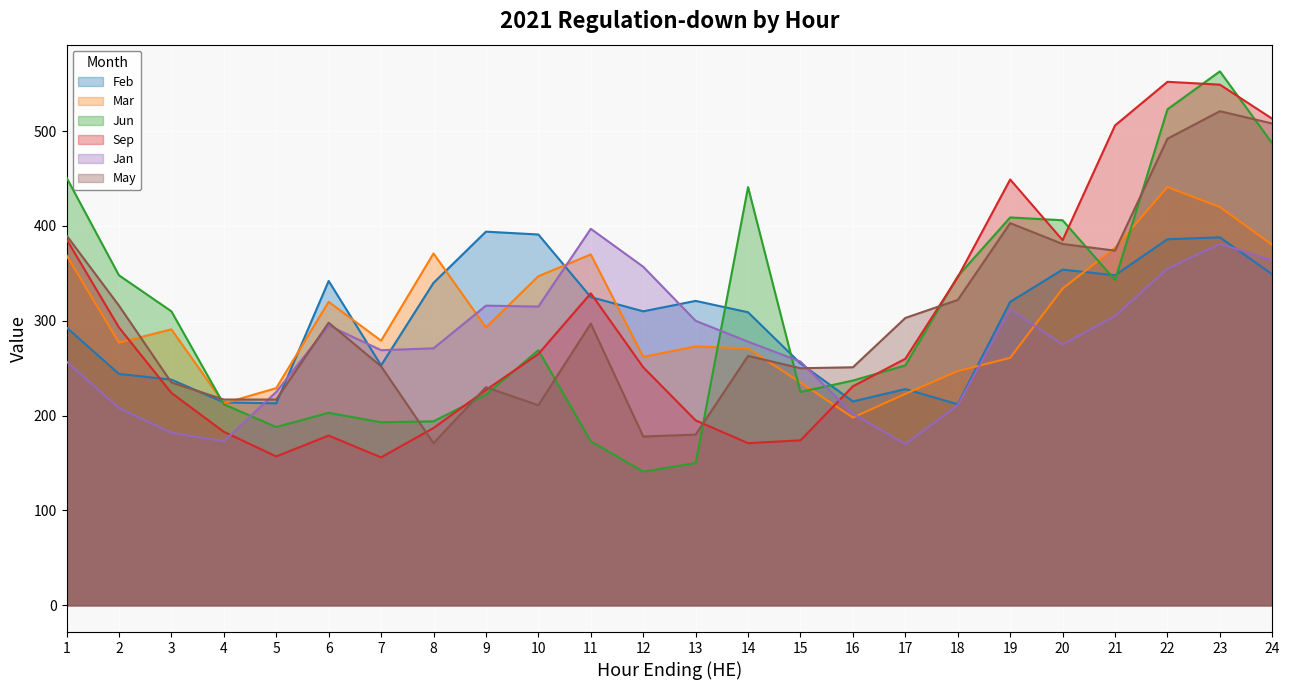

Reading left to right, extract all data points from this chart.

Feb: 1=293	2=244	3=238	4=214	5=213	6=342	7=253	8=340	9=394	10=391	11=325	12=310	13=321	14=309	15=255	16=215	17=228	18=212	19=320	20=354	21=348	22=386	23=388	24=349
Mar: 1=369	2=277	3=291	4=213	5=229	6=320	7=279	8=371	9=293	10=347	11=370	12=262	13=273	14=271	15=235	16=198	17=223	18=247	19=261	20=334	21=377	22=441	23=420	24=380
Jun: 1=451	2=348	3=310	4=212	5=188	6=203	7=193	8=194	9=222	10=269	11=173	12=141	13=150	14=441	15=225	16=237	17=253	18=347	19=409	20=406	21=343	22=523	23=563	24=487
Sep: 1=386	2=293	3=224	4=183	5=157	6=179	7=156	8=187	9=227	10=265	11=329	12=251	13=195	14=171	15=174	16=231	17=260	18=346	19=449	20=385	21=506	22=552	23=549	24=513
Jan: 1=257	2=208	3=182	4=173	5=225	6=295	7=269	8=271	9=316	10=315	11=397	12=357	13=300	14=278	15=257	16=202	17=170	18=211	19=312	20=275	21=305	22=355	23=381	24=364
May: 1=390	2=316	3=235	4=217	5=217	6=298	7=252	8=171	9=230	10=211	11=297	12=178	13=180	14=263	15=250	16=251	17=303	18=322	19=403	20=381	21=374	22=492	23=521	24=508